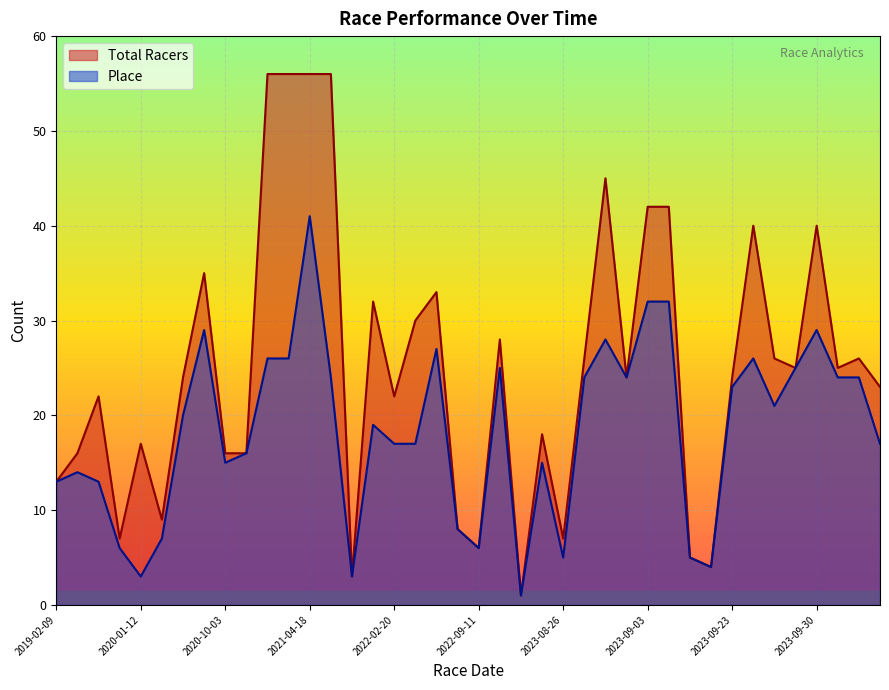

What is the label of the 18th point from the left?

2022-03-05